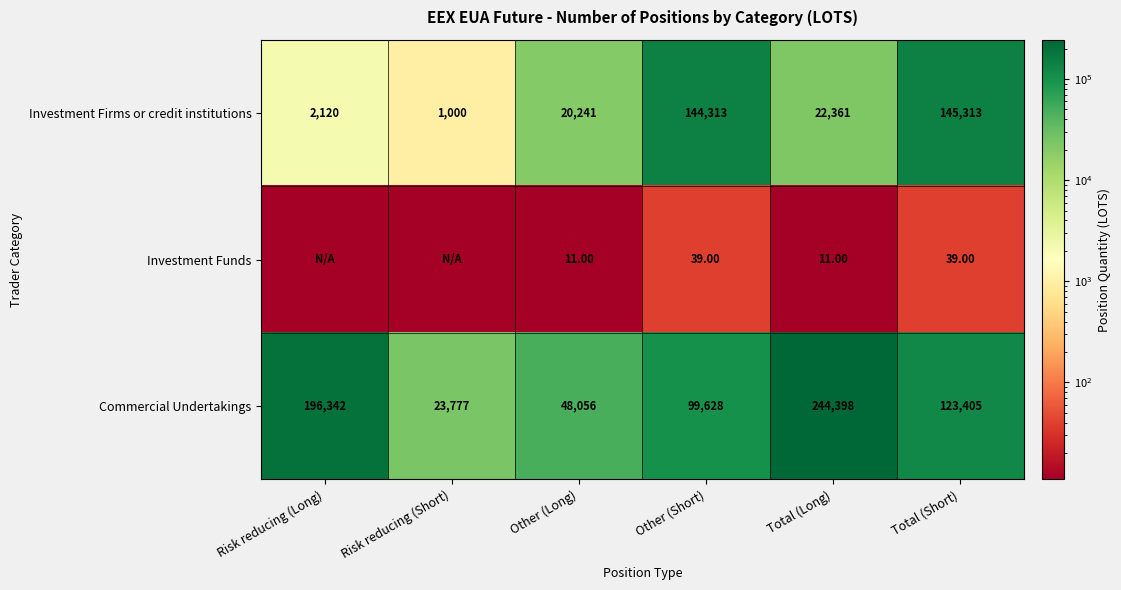

List the labels in order of Investment Firms or credit institutions value, smallest first.

Risk reducing (Short), Risk reducing (Long), Other (Long), Total (Long), Other (Short), Total (Short)